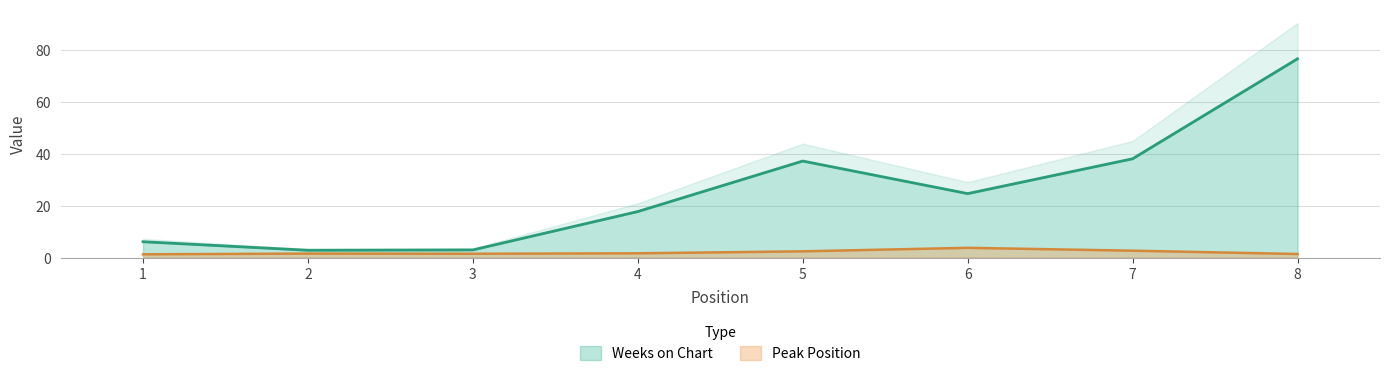

True or false: Weeks on Chart has a value of 17.7 at 4.

True